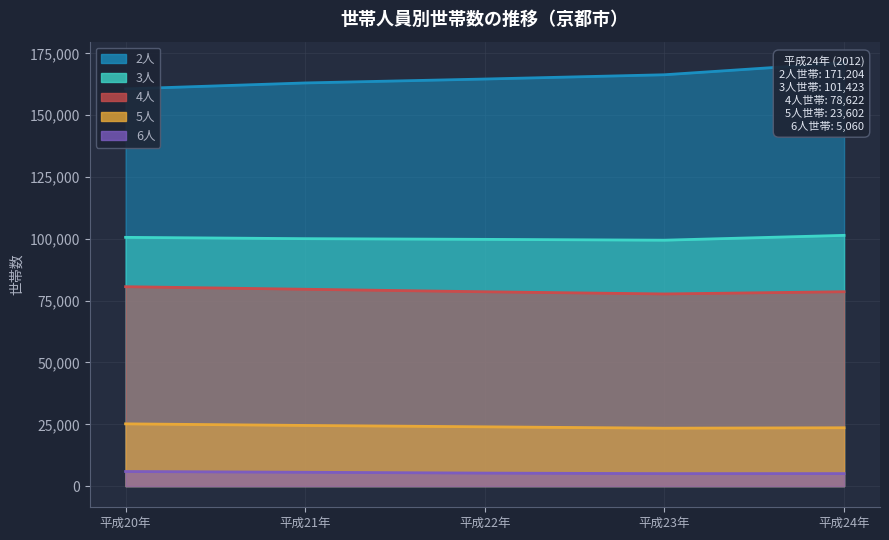

Rank the series at 平成23年 from lowest to highest value.

6人, 5人, 4人, 3人, 2人